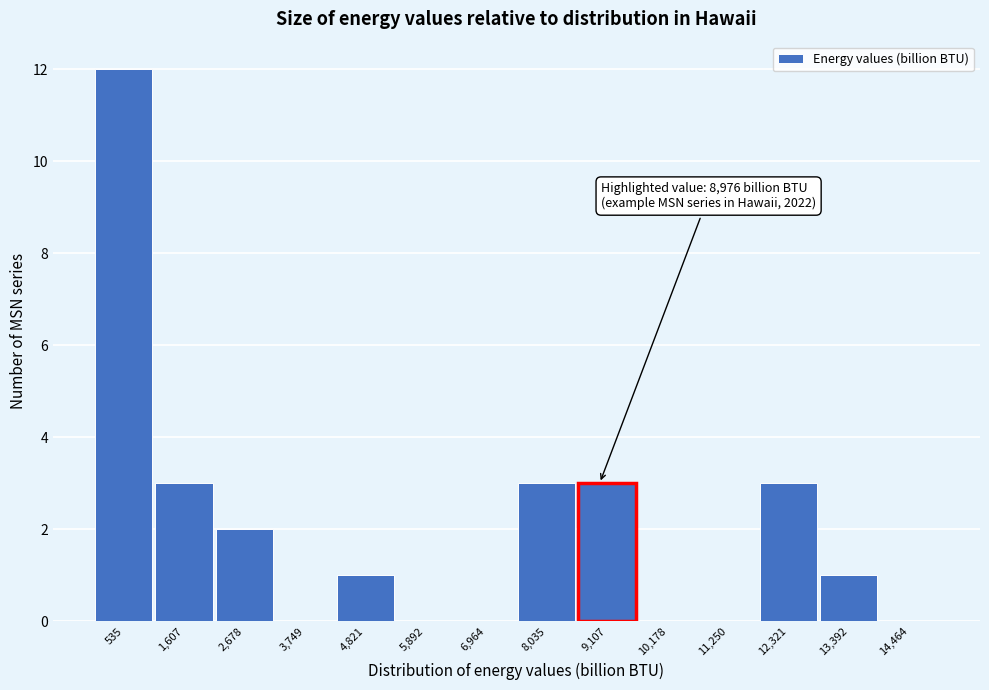

Which range on the x-axis has the tallest bar?

0 to 1000